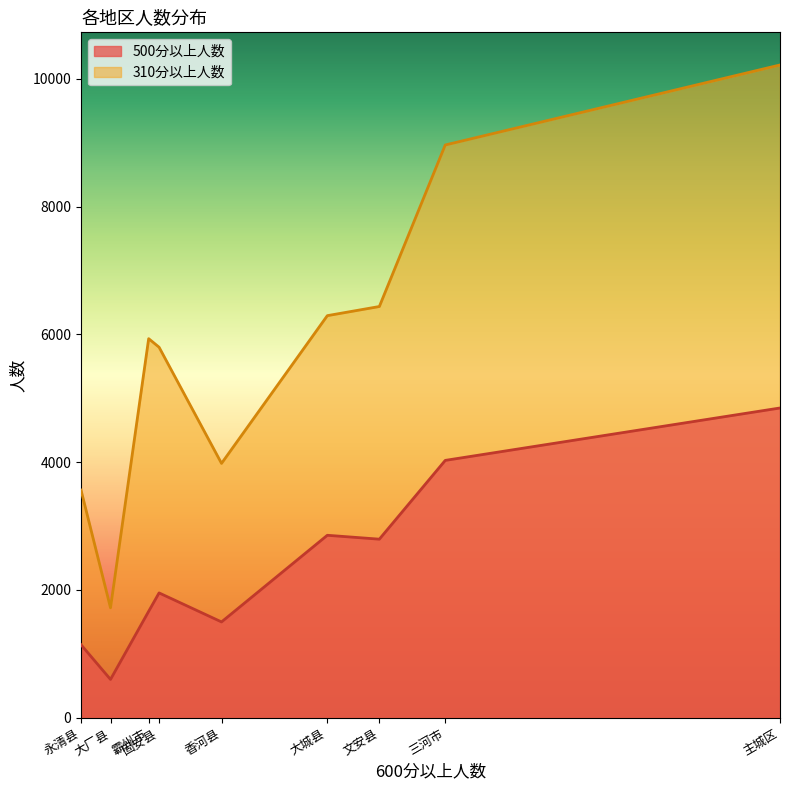

Reading right to left, transcribe all the data shown in this chart.

500分以上人数: 4847	4027	2794	2855	1499	1953	1665	599	1142
310分以上人数: 10215	8963	6435	6292	3980	5798	5932	1720	3562